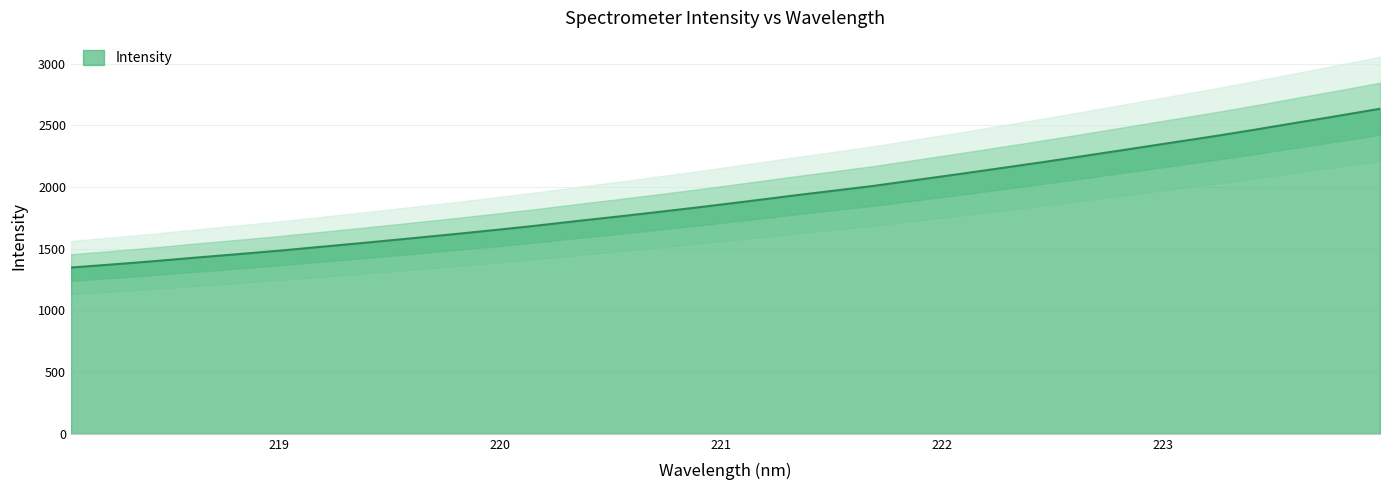

List the labels in order of value, smallest first.

218.0596, 218.2508, 218.442, 218.6332, 218.8244, 219.0156, 219.2067, 219.3979, 219.589, 219.7801, 219.9712, 220.1623, 220.3533, 220.5444, 220.7354, 220.9264, 221.1174, 221.3083, 221.4993, 221.6902, 221.8812, 222.0721, 222.263, 222.4538, 222.6447, 222.8355, 223.0264, 223.2172, 223.408, 223.5987, 223.7895, 223.9802